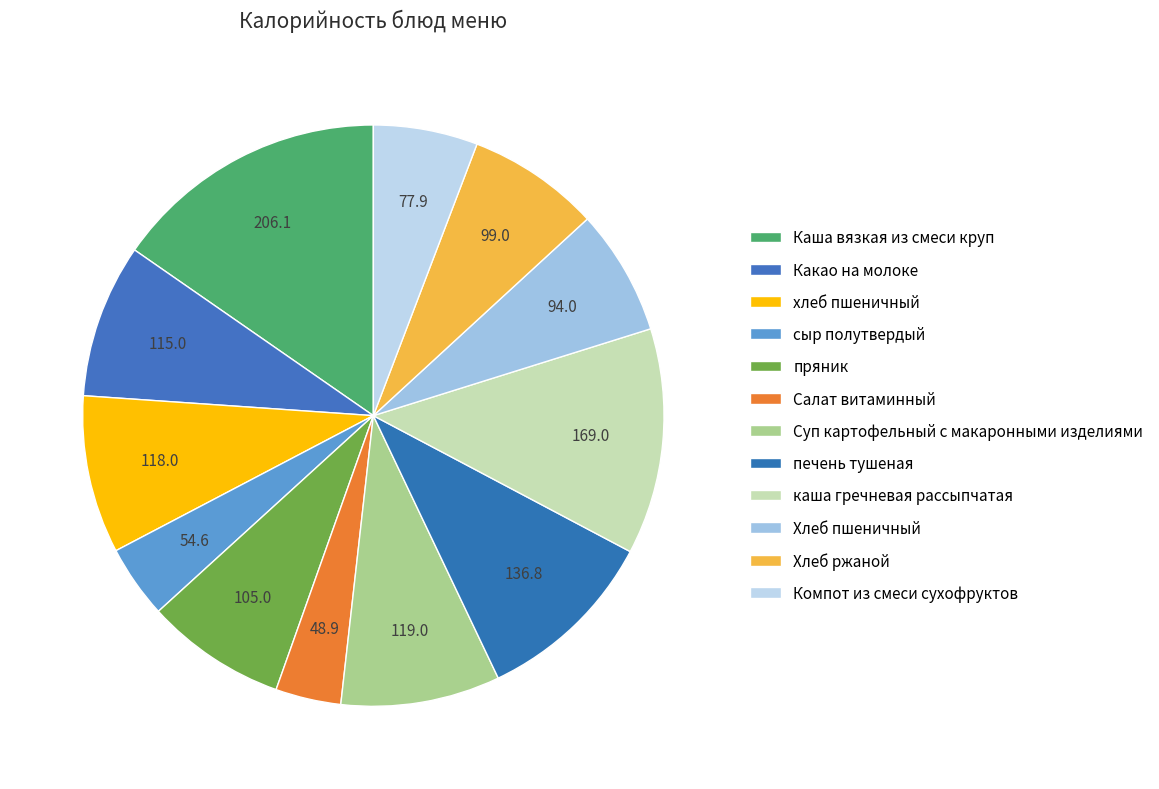

How many segments does this pie chart have?

12